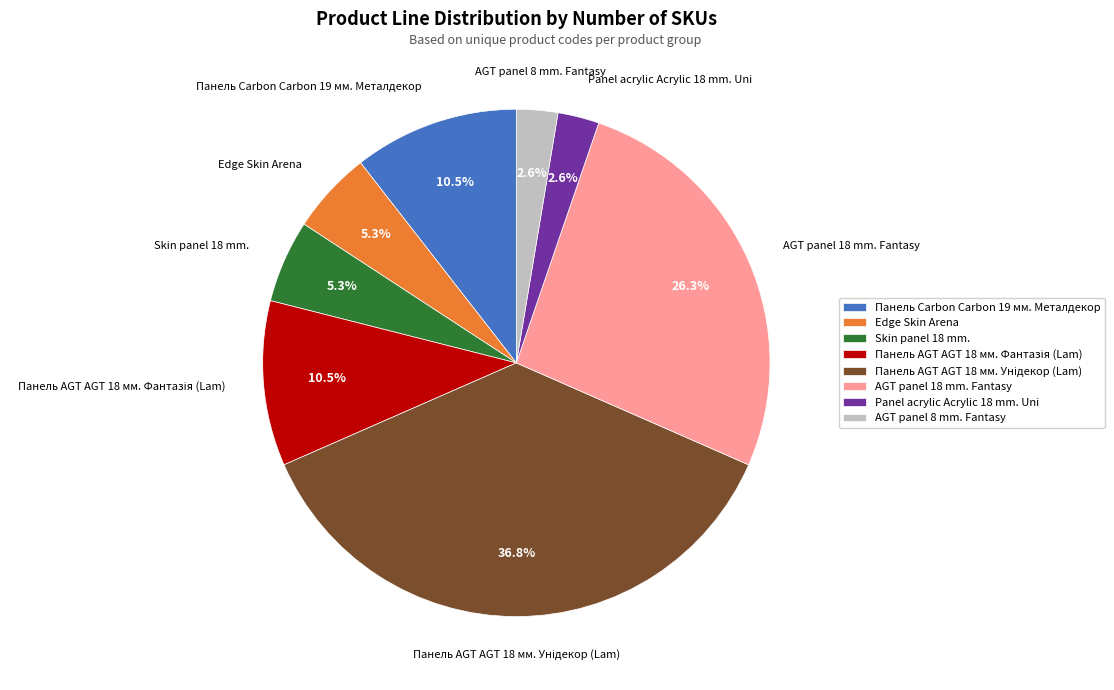

To the nearest percent, what is the difference between the Panel acrylic Acrylic 18 mm. Uni and Edge Skin Arena slice percentages?

3%